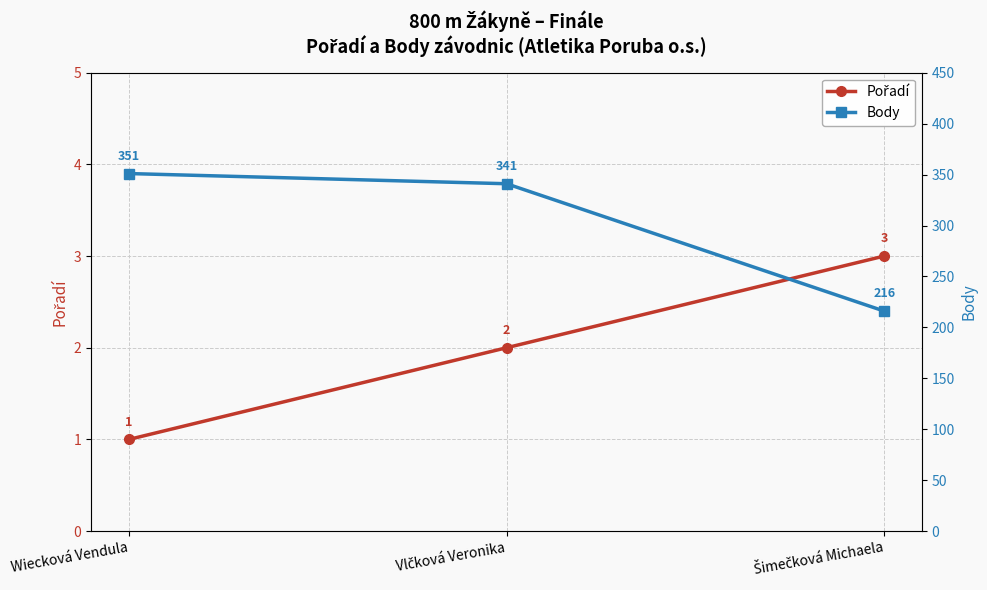

At which label is Pořadí closest to 2?

Vlčková Veronika